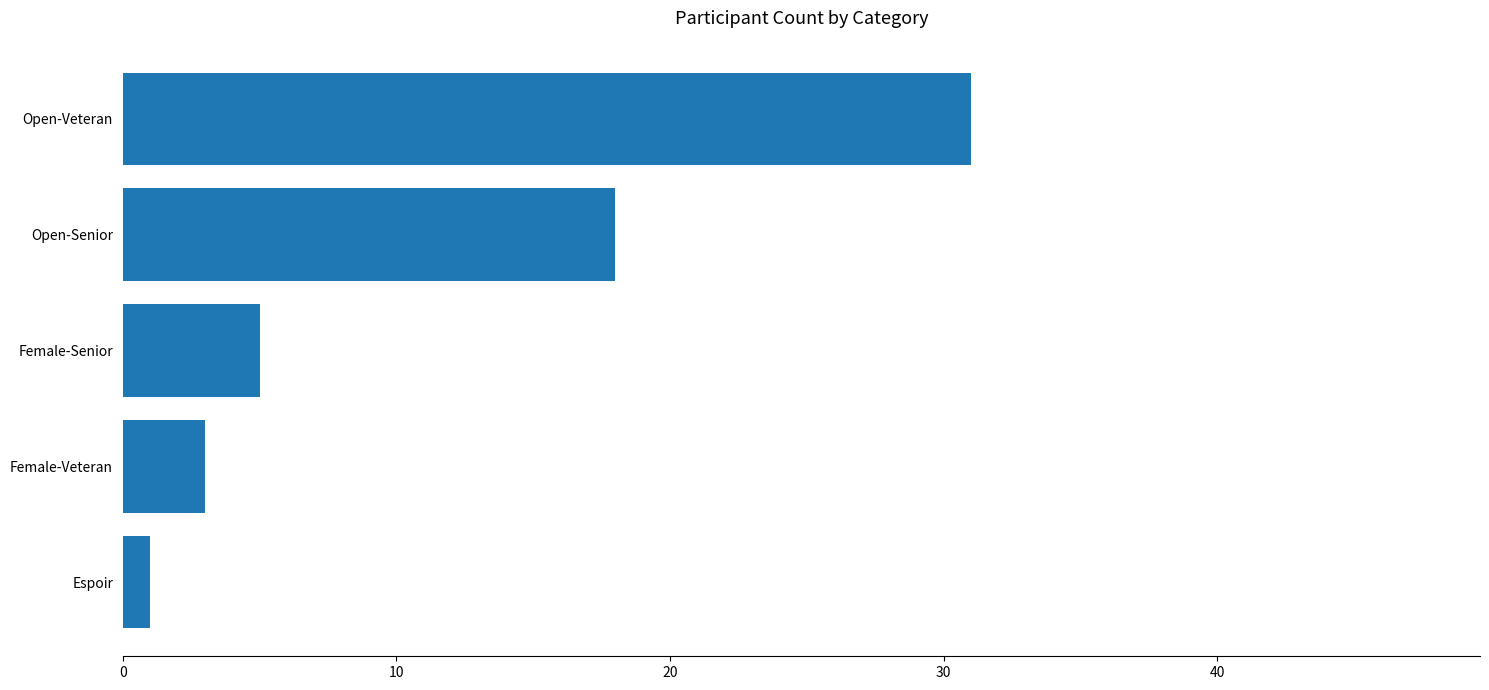

What is the sum of the values at Open-Veteran and Female-Senior?

36